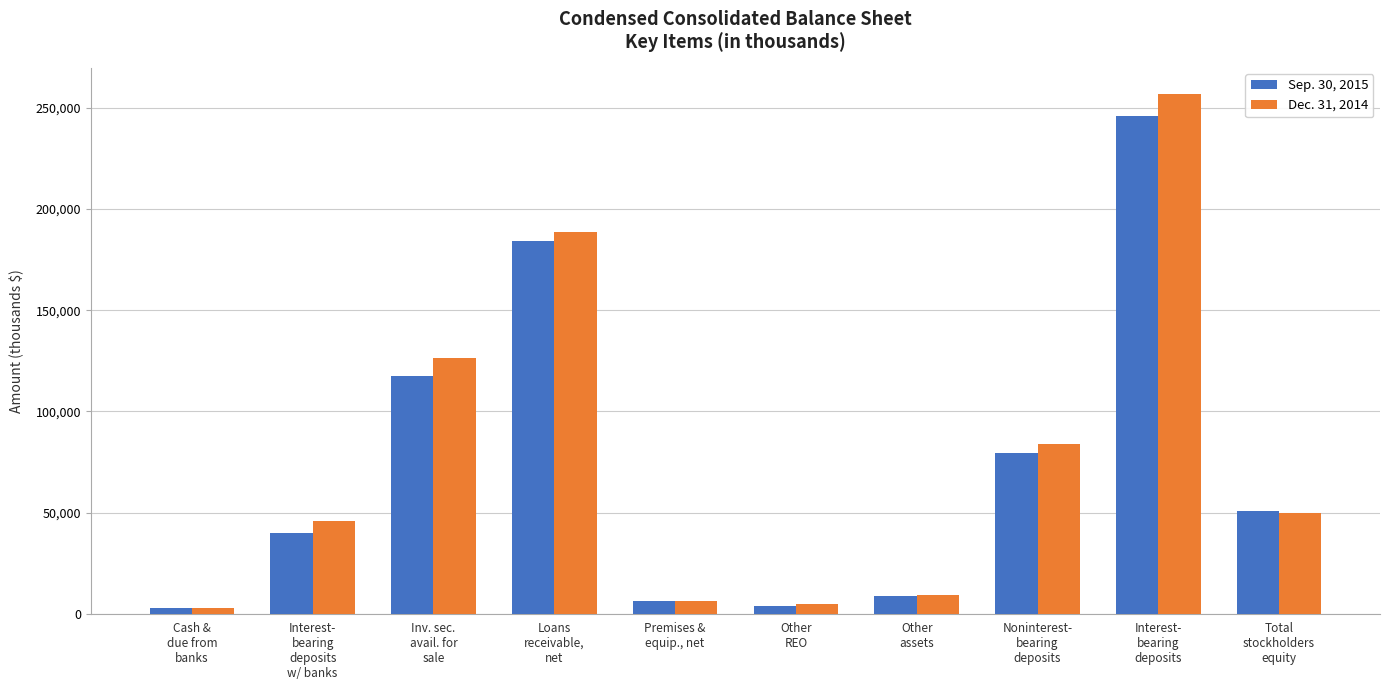

Rank the series by their average value, from highest to lowest.

Dec. 31, 2014, Sep. 30, 2015